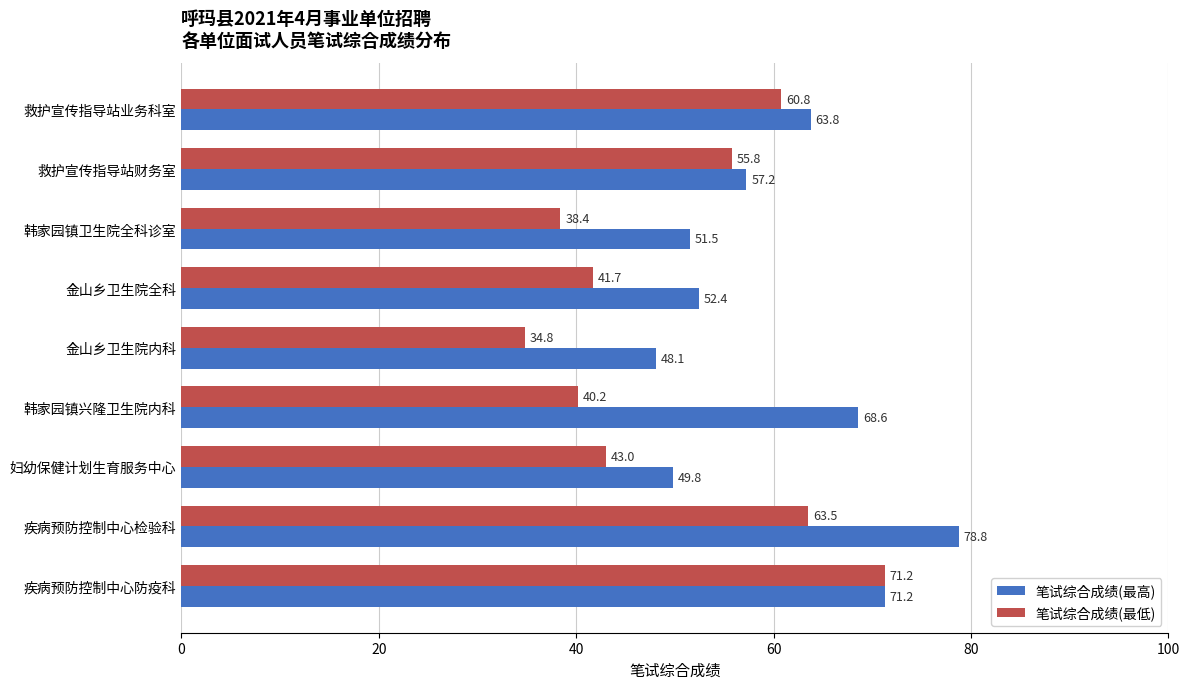

True or false: 笔试综合成绩(最低) has a value of 94.0 at 疾病预防控制中心检验科.

False